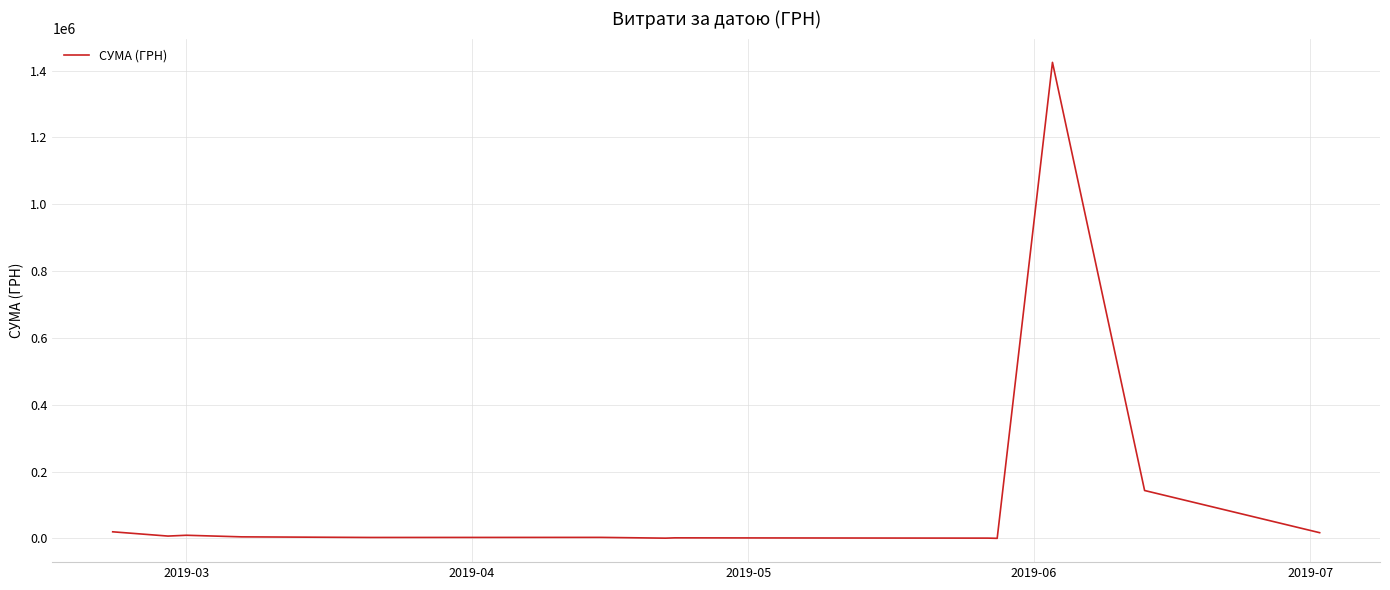

How many lines are shown in the chart?

1